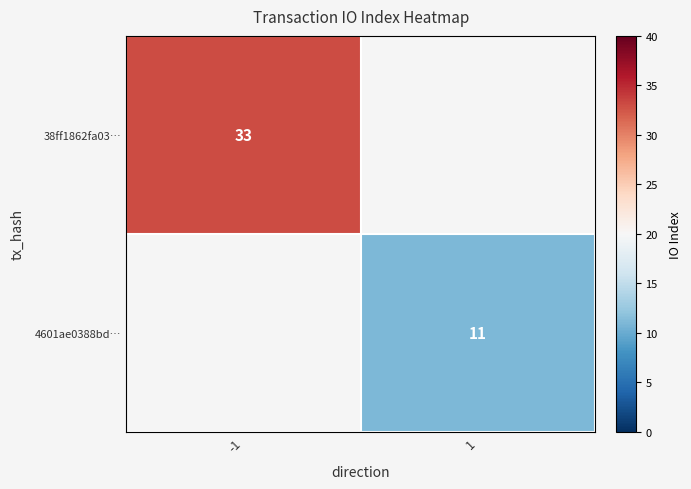

True or false: 38ff1862fa03… has a value of 33 at -1.

True